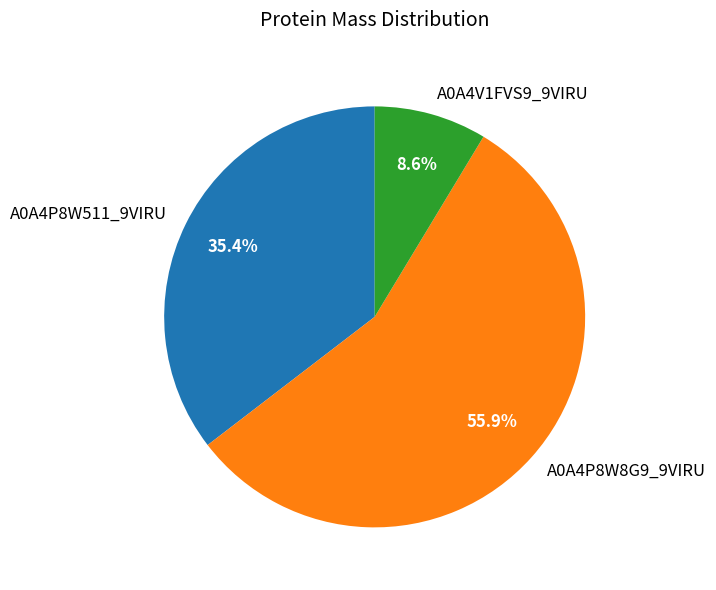

How many slices are in this pie chart?

3